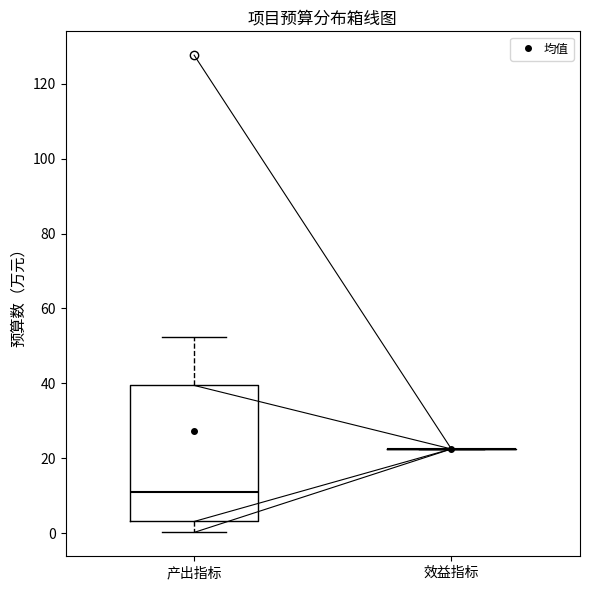

Comparing the boxes themselves (not the whiskers), which one is the tallest?

产出指标